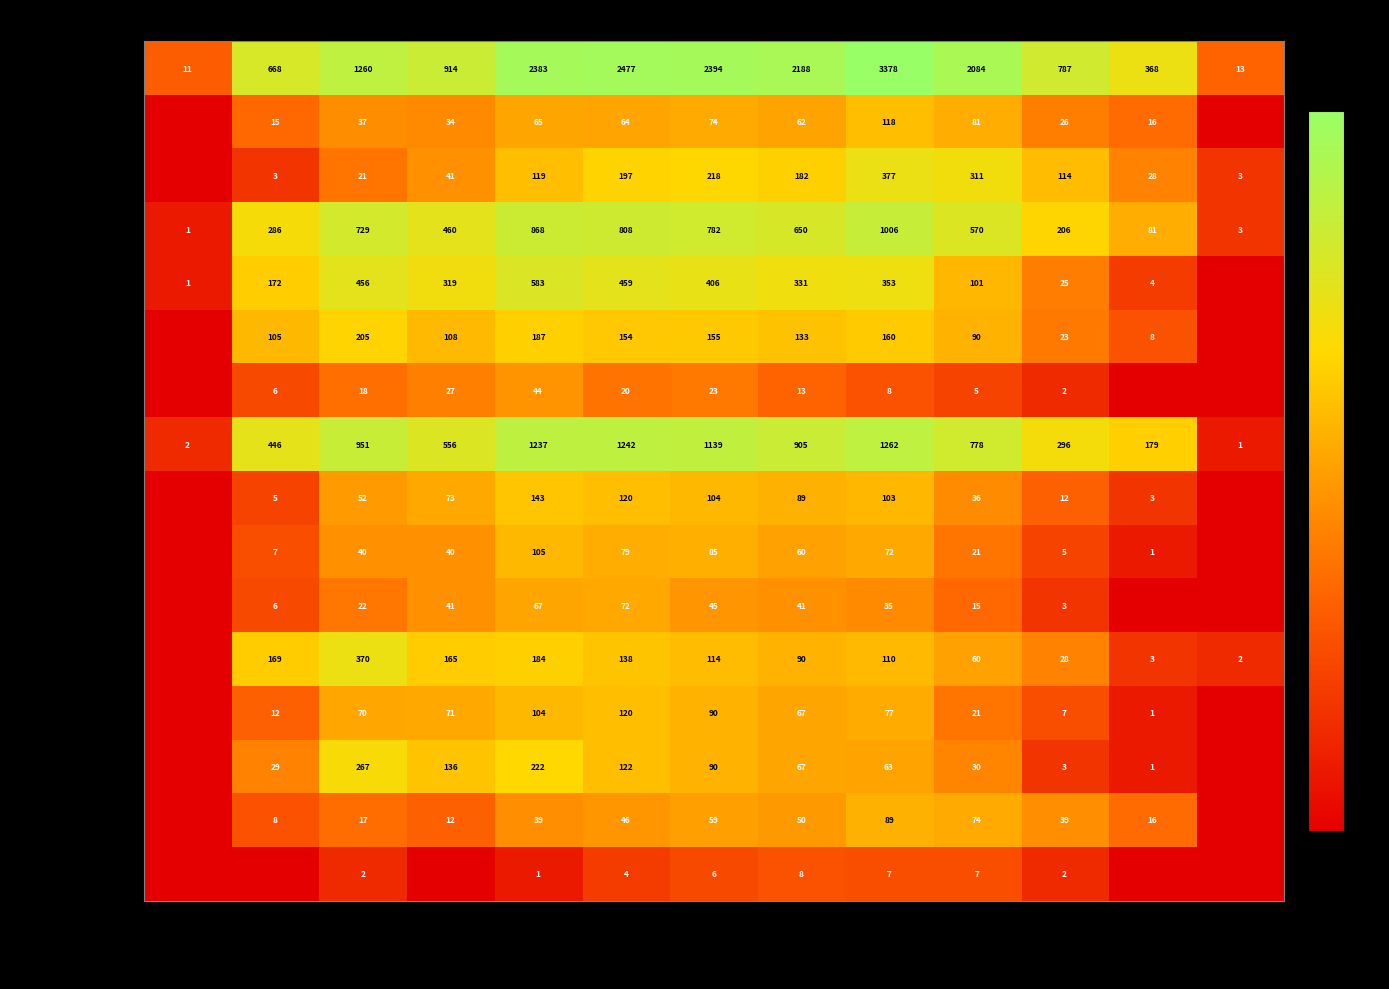

What is the difference between the highest and lowest values at 25-29?

2473